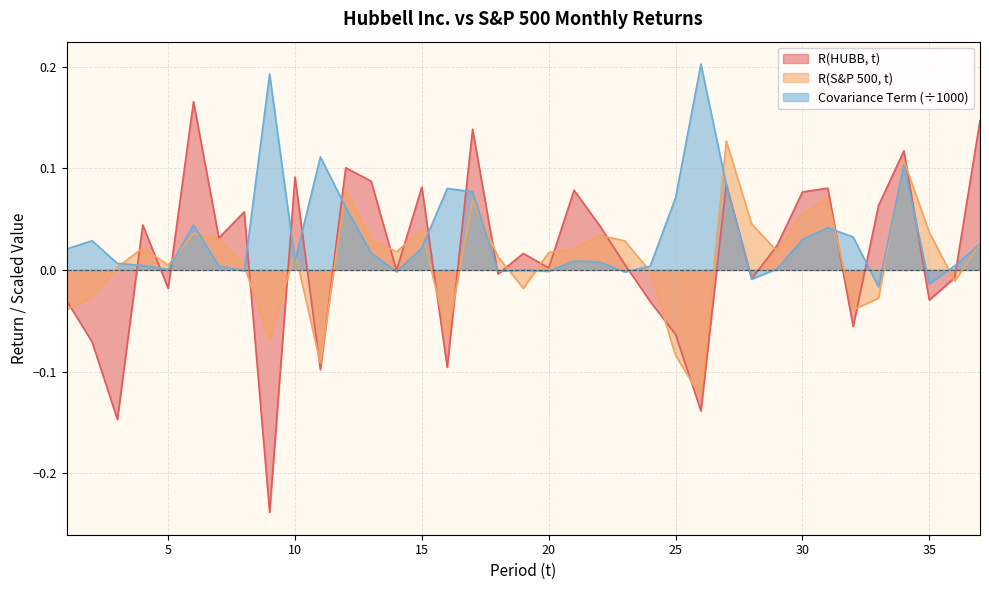

How many values in R(HUBB, t) are above zero?

21